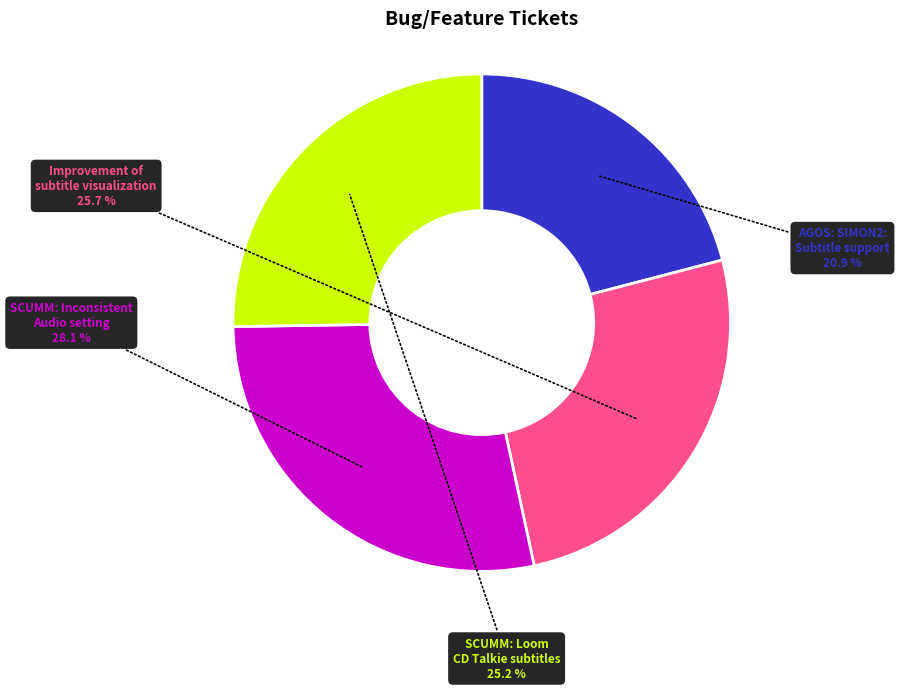

Is it true that SCUMM: Inconsistent Audio setting is 28% of the pie?

True